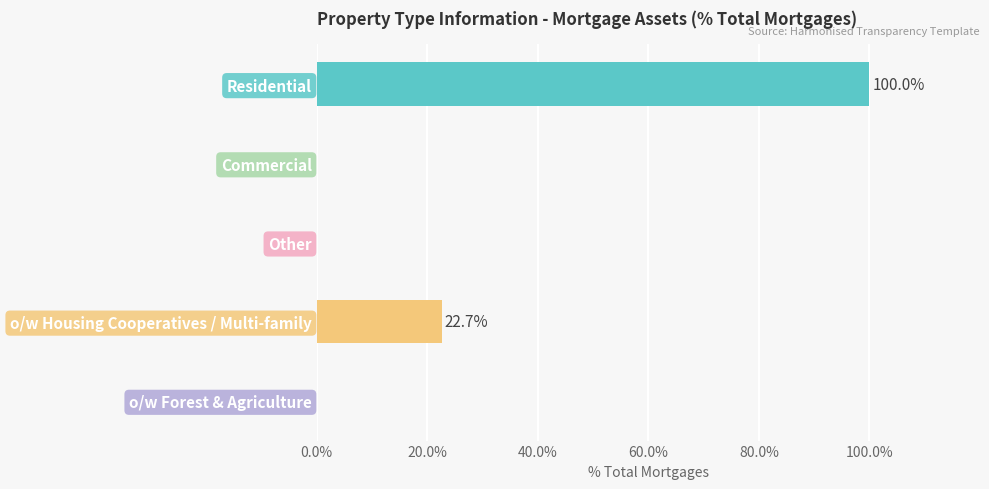

Are the bars horizontal?

Yes